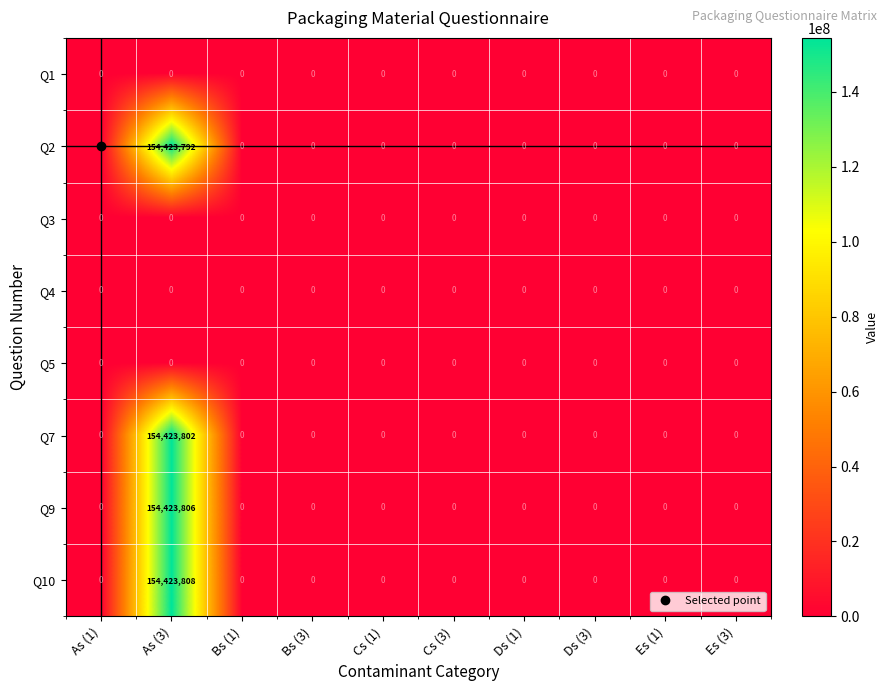

Which series has the largest range (max minus min)?

Q10